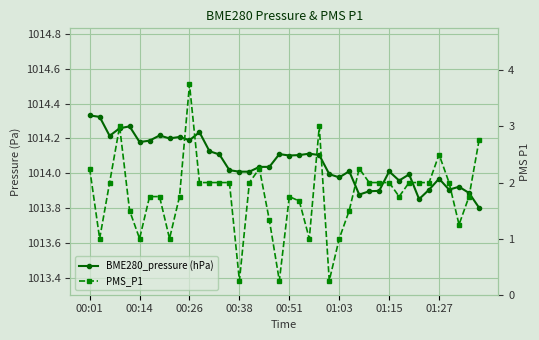

Is the value of PMS_P1 at 21 greater than the value of BME280_pressure (hPa) at 14?

No